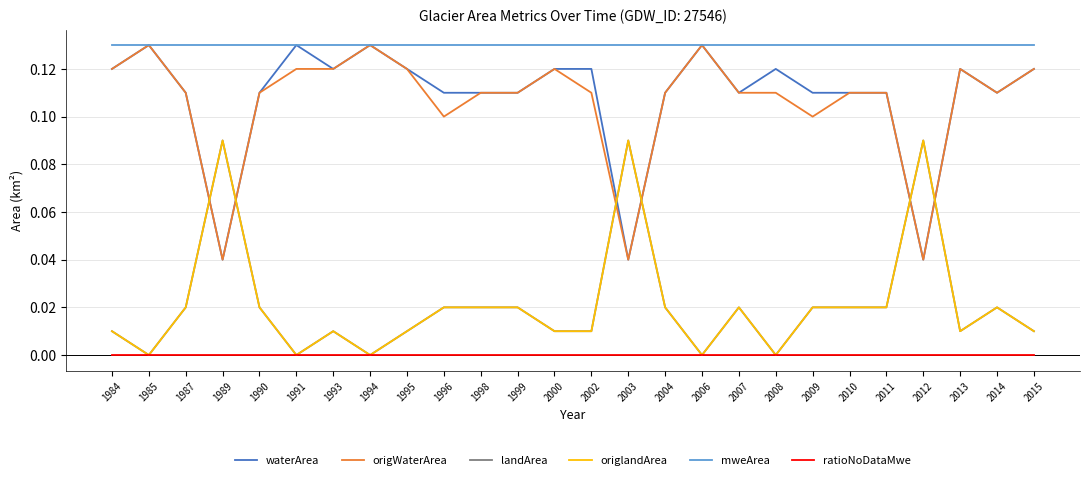

Does the chart have visible grid lines?

Yes